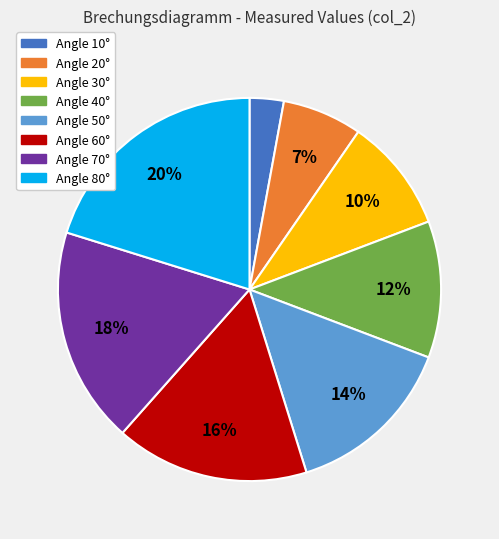

To the nearest percent, what is the average slice percentage?

12%